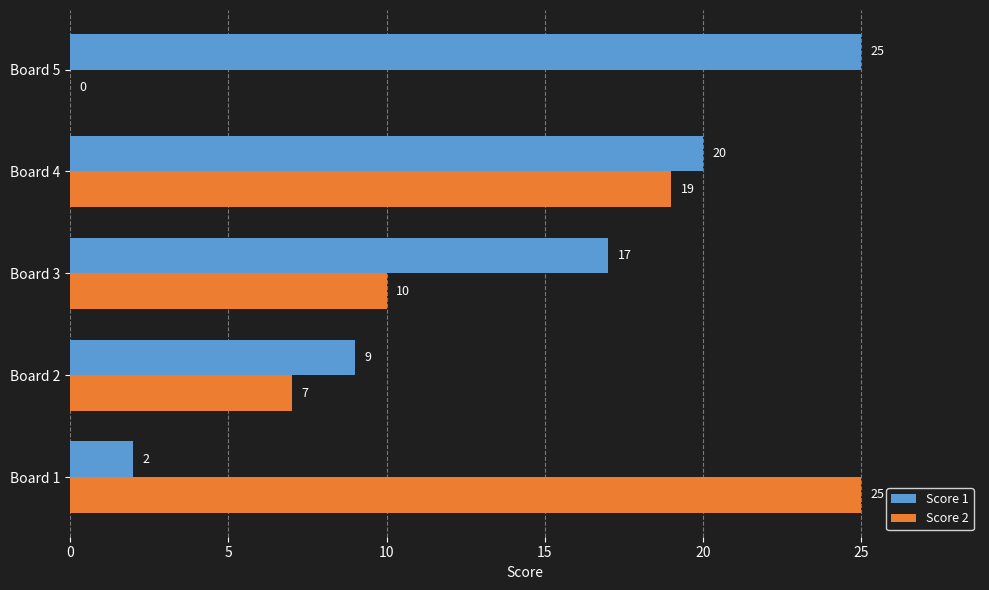

What is the sum of the Score 2 values at Board 3 and Board 5?

10